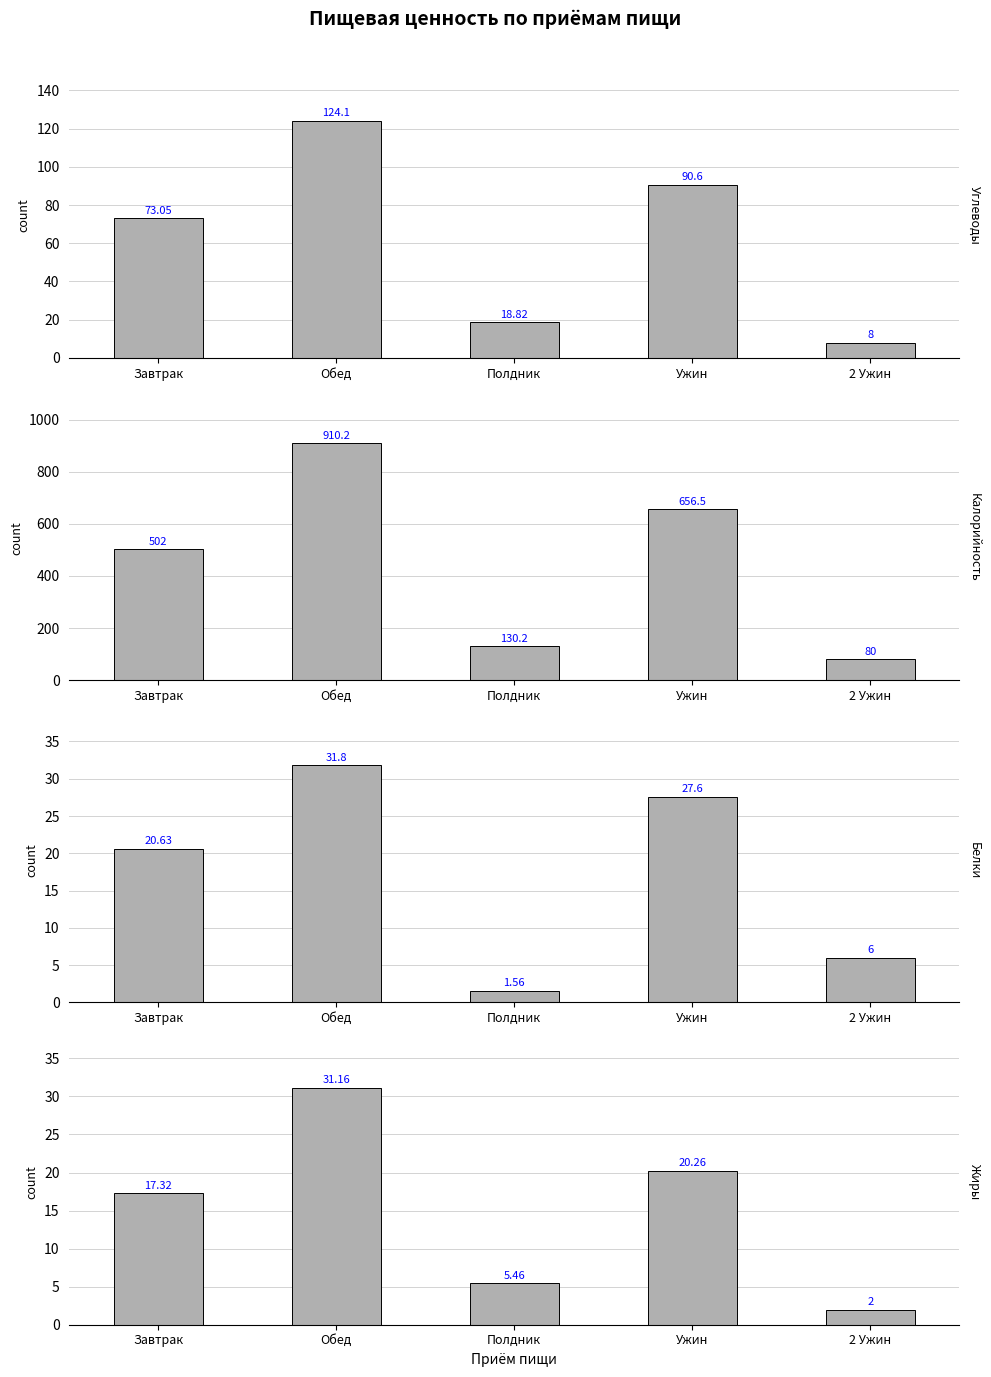

What is the label of the 2nd bar from the left?

Обед